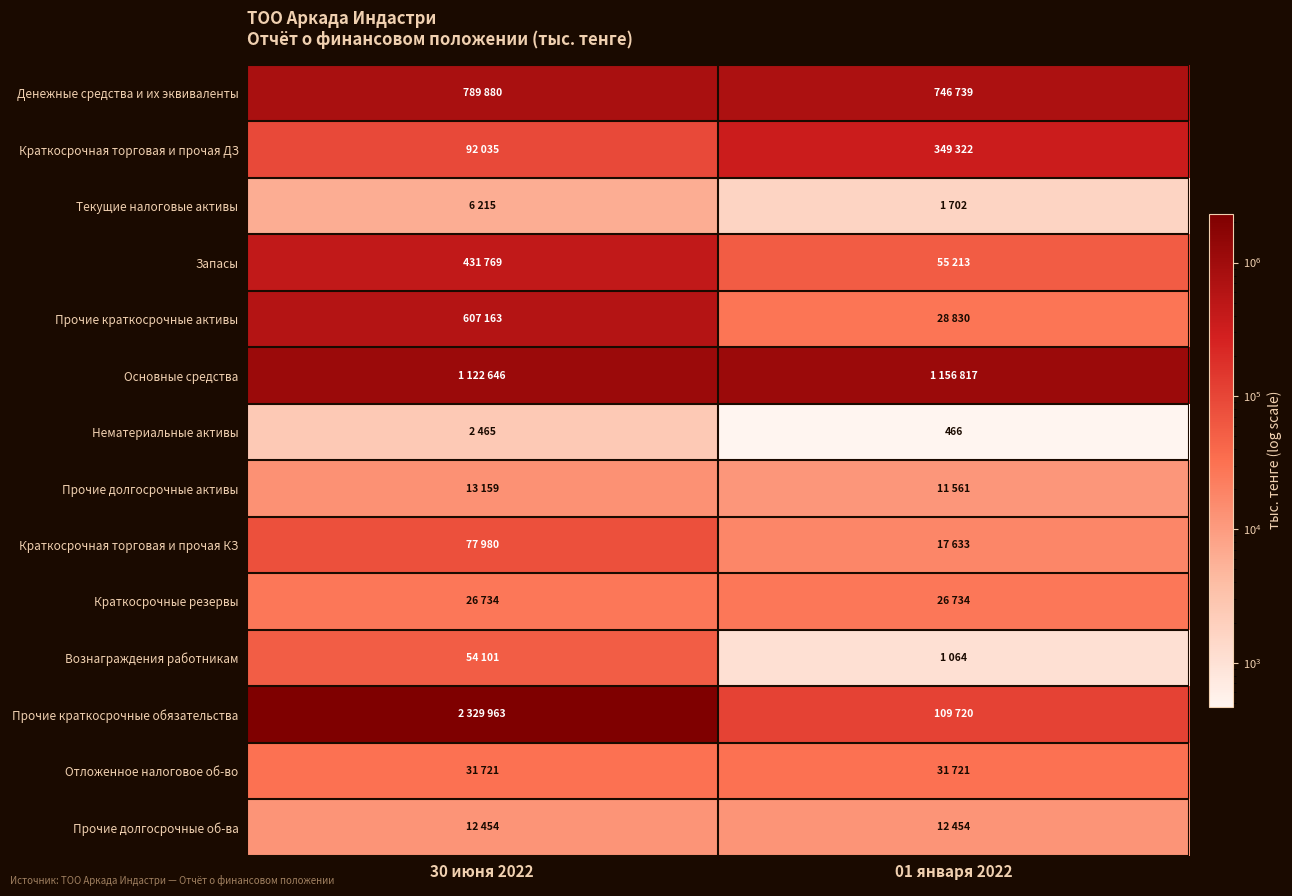

Which series has the largest total across all categories?

Прочие краткосрочные обязательства